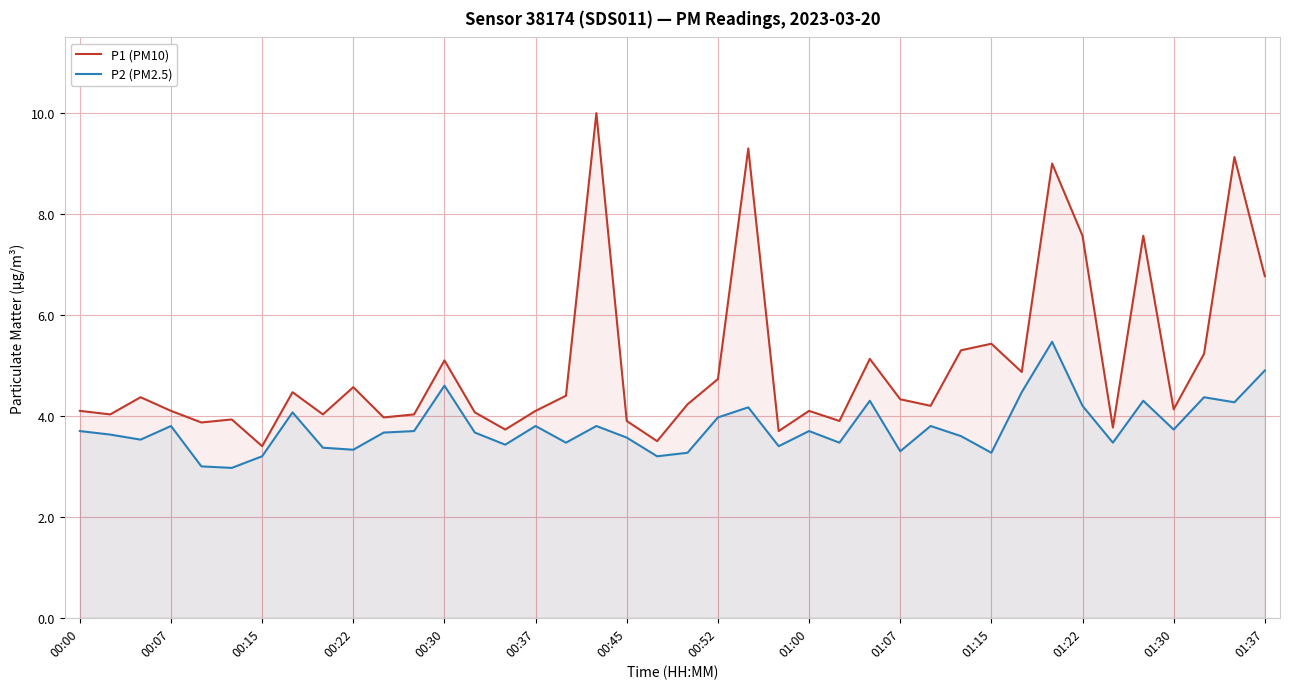

What are all the series names shown in the legend?

P1 (PM10), P2 (PM2.5)